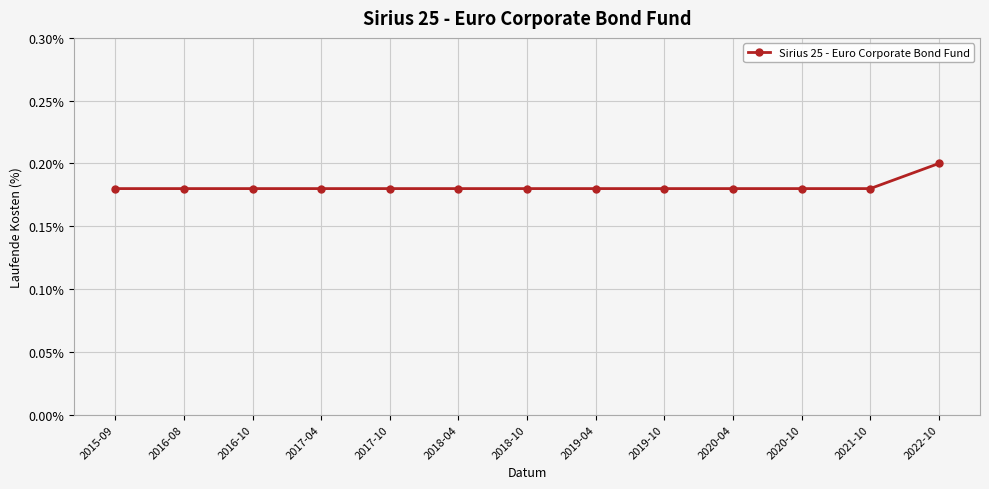

Is it true that the value at 2017-04 is 0.2?

True